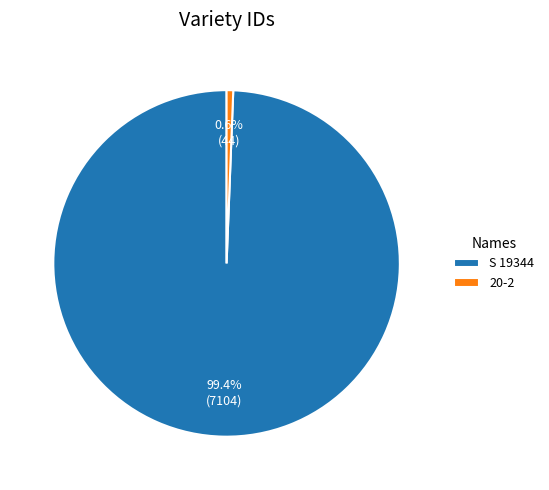

How many slices are in this pie chart?

2